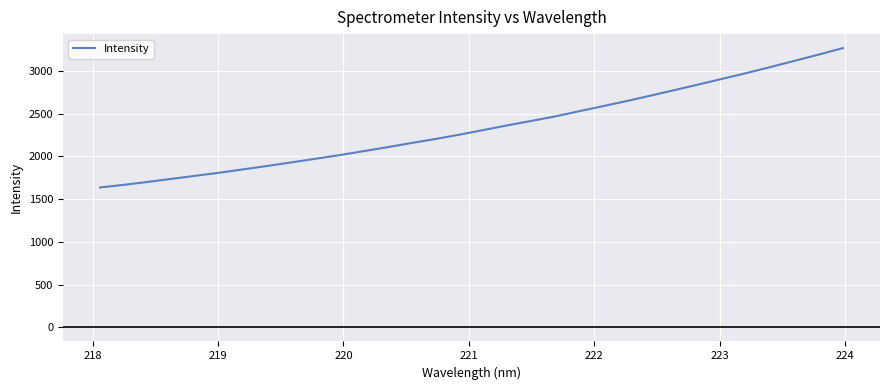

What is the minimum value shown in the chart?

1637.4